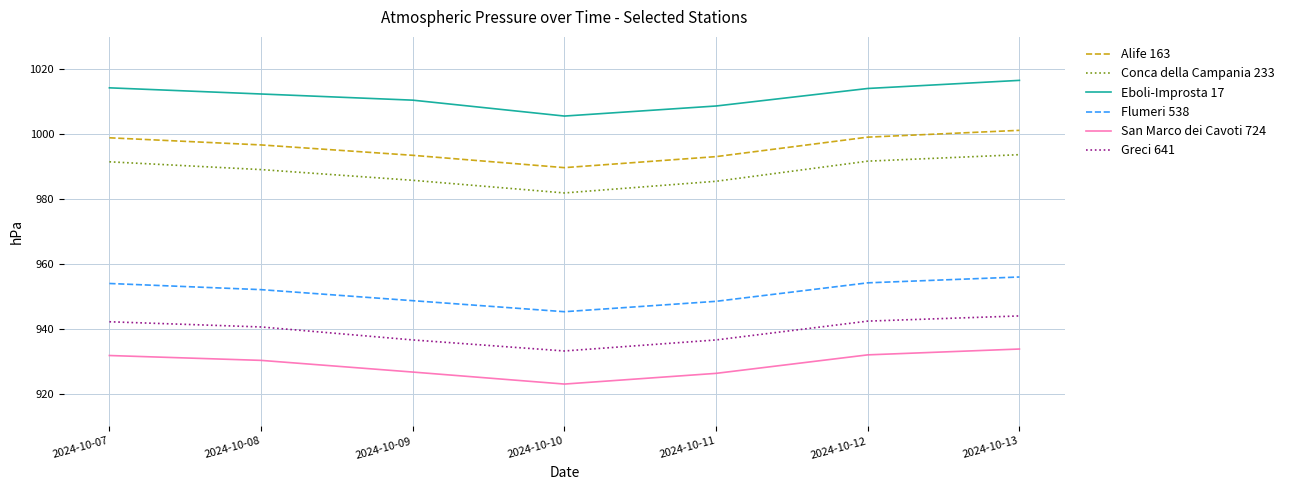

At which category is the sum across all series the highest?

2024-10-13